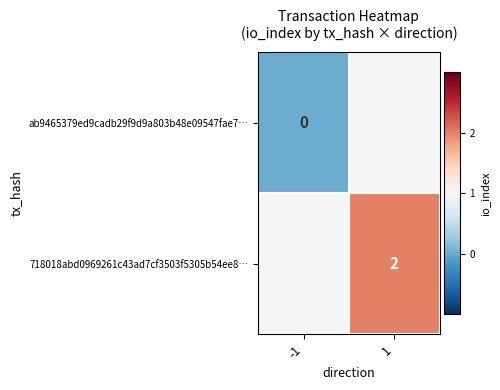

True or false: 718018abd0969261c43ad7cf3503f5305b54ee8… has a value of 2 at 1.

True